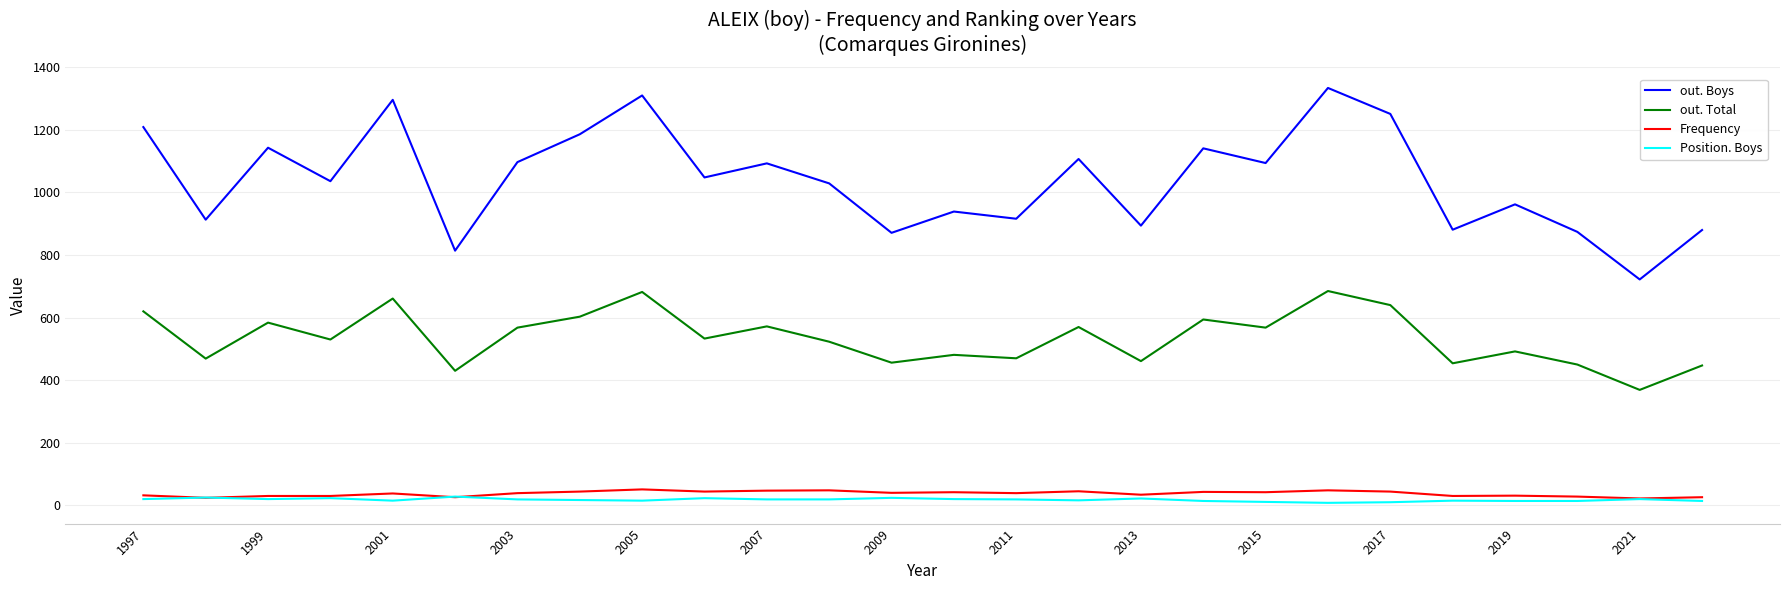

What are all the series names shown in the legend?

out. Boys, out. Total, Frequency, Position. Boys